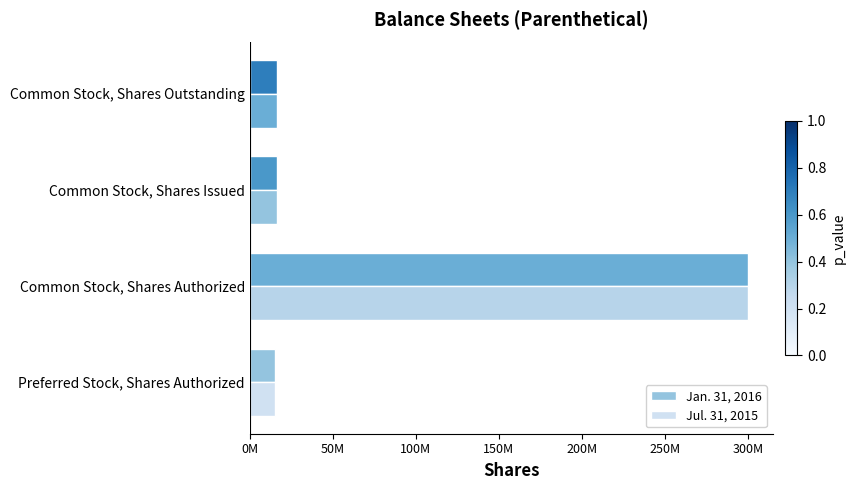

At how many categories does at least one series exceed 245599812?

1